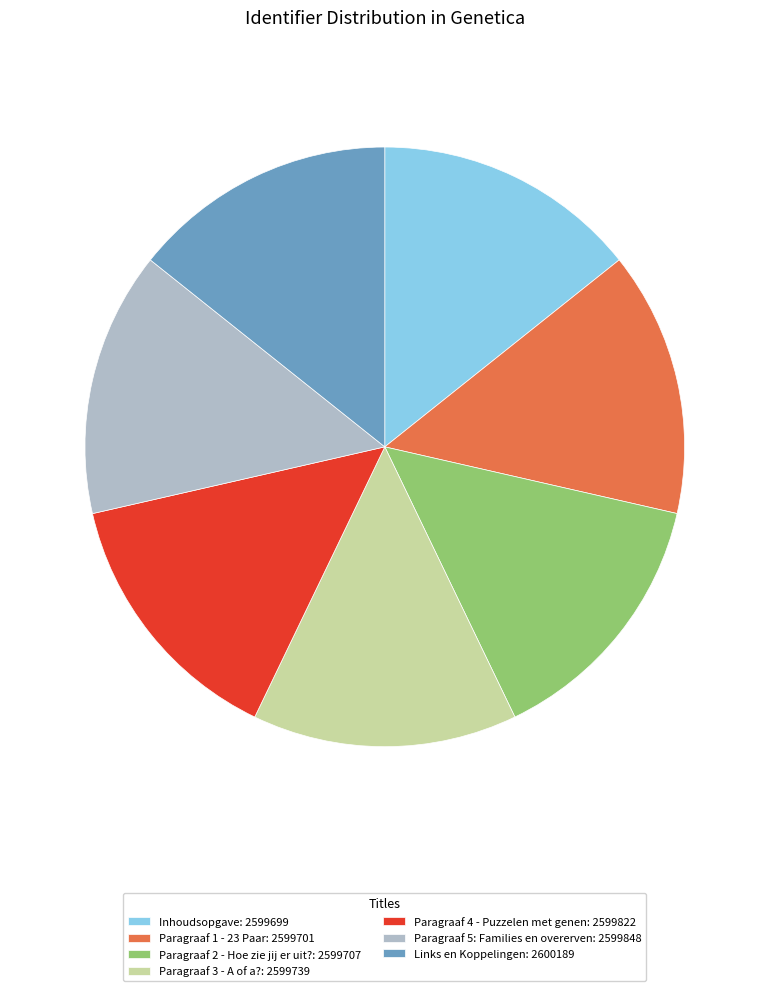

Combined, do Paragraaf 4 - Puzzelen met genen: 2599822 and Paragraaf 5: Families en overerven: 2599848 account for over 50%?

No